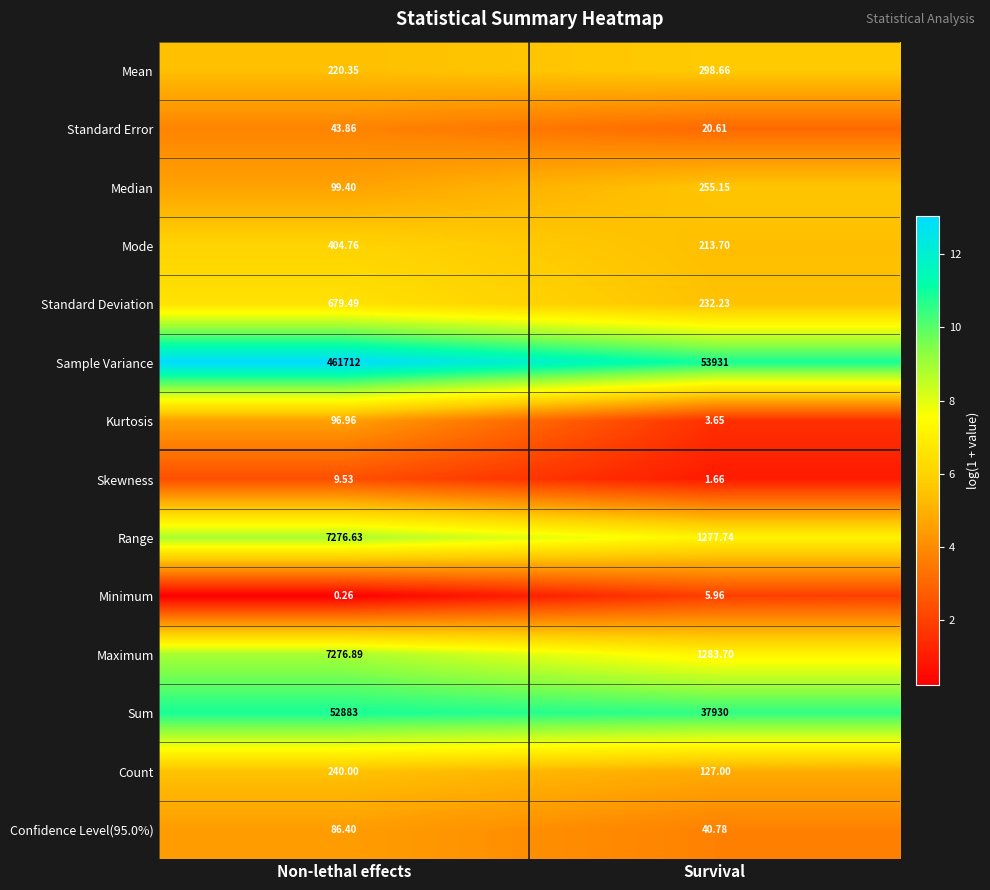

Which label corresponds to the smallest value in the chart?

Non-lethal effects